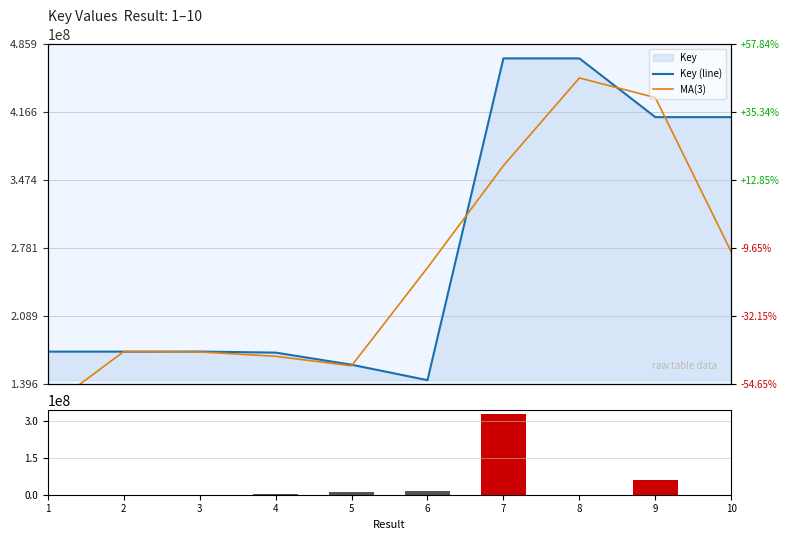

How many distinct data groups are displayed?

3